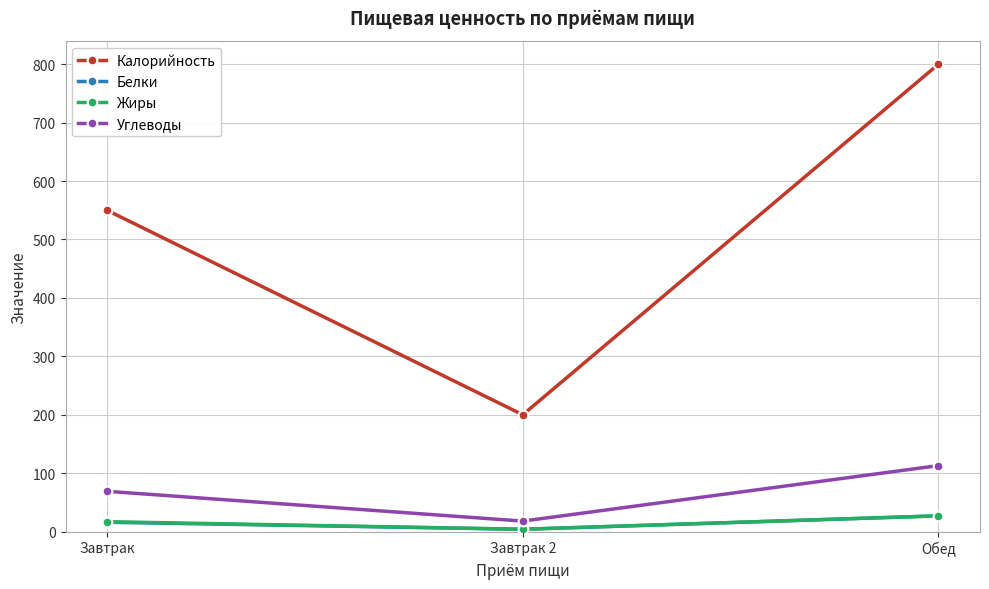

The value of Калорийность at Обед is 800. True or false?

True